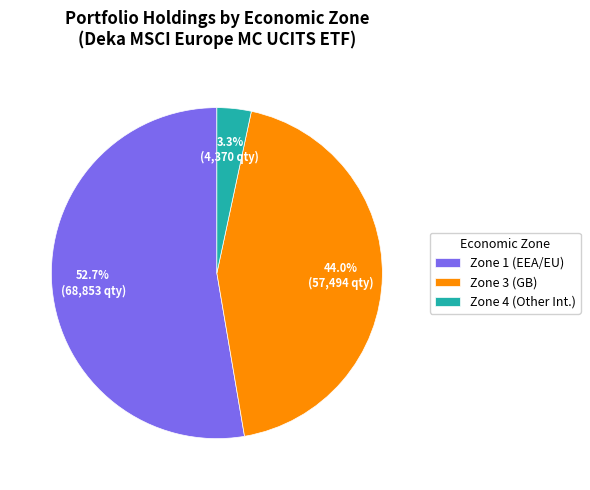

Do Zone 3 (GB) and Zone 1 (EEA/EU) together represent more than half of the pie?

Yes